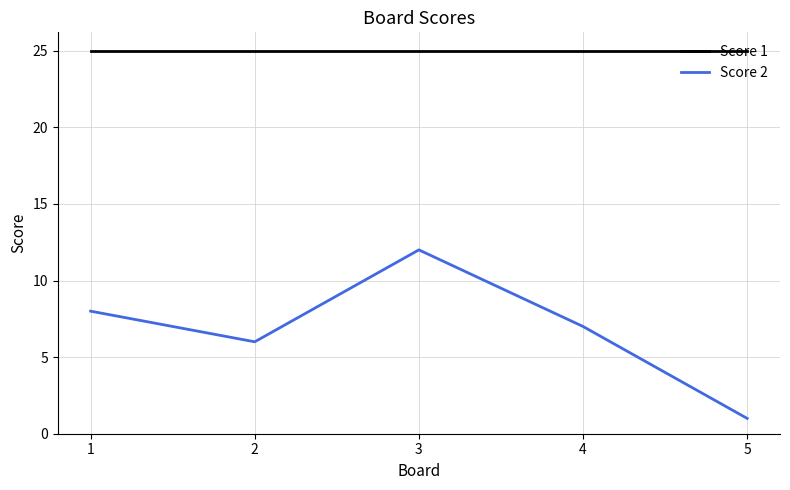

Rank the series at 1 from highest to lowest value.

Score 1, Score 2